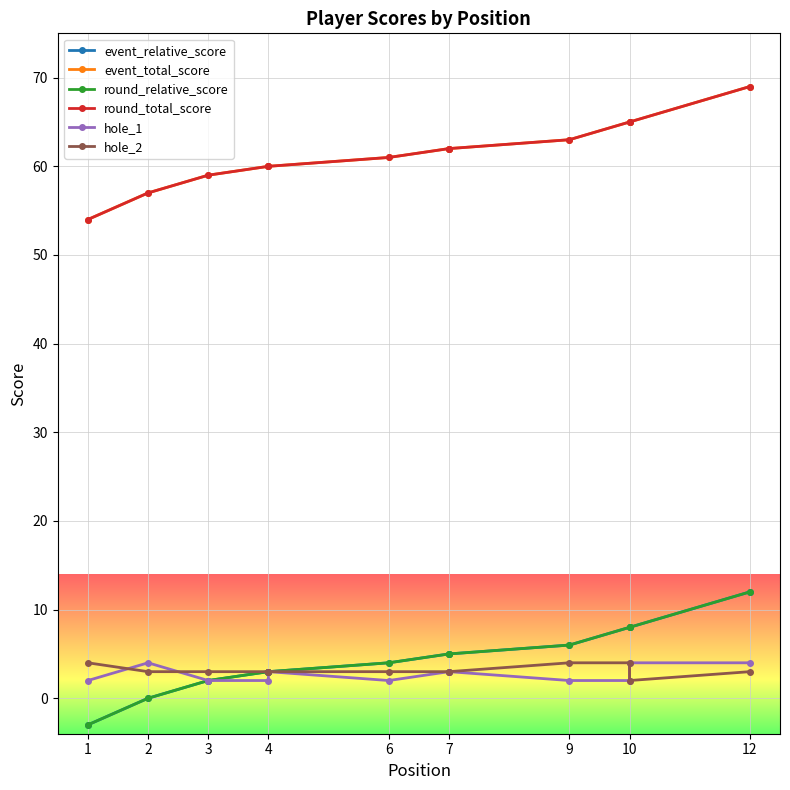

True or false: event_relative_score has more than 2 interior local peaks.

False